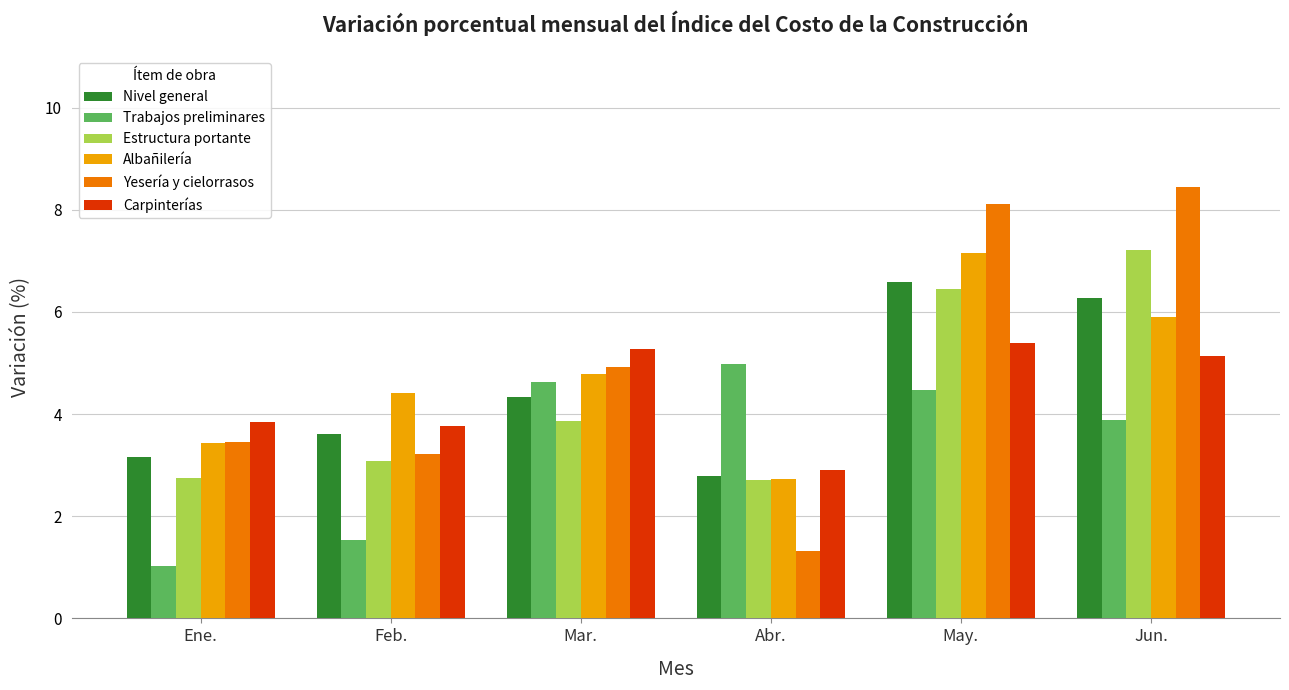

Which series changed the most between Ene. and Abr.?

Trabajos preliminares